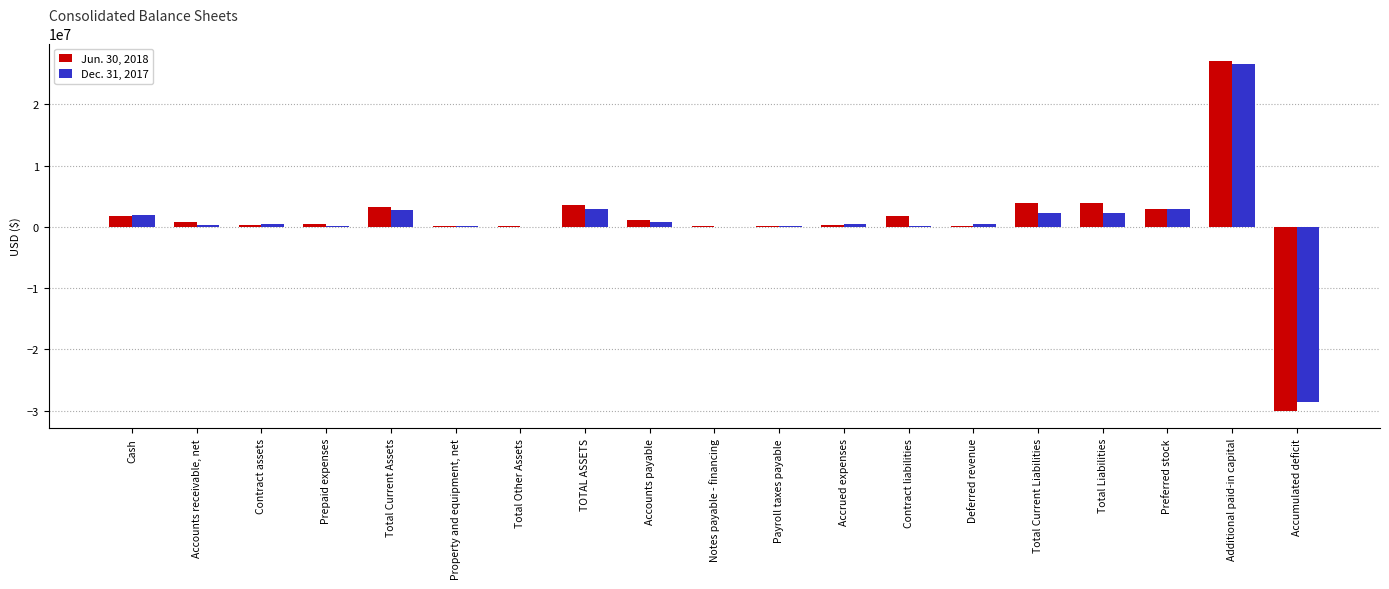

At which category is the sum across all series the highest?

Additional paid-in capital